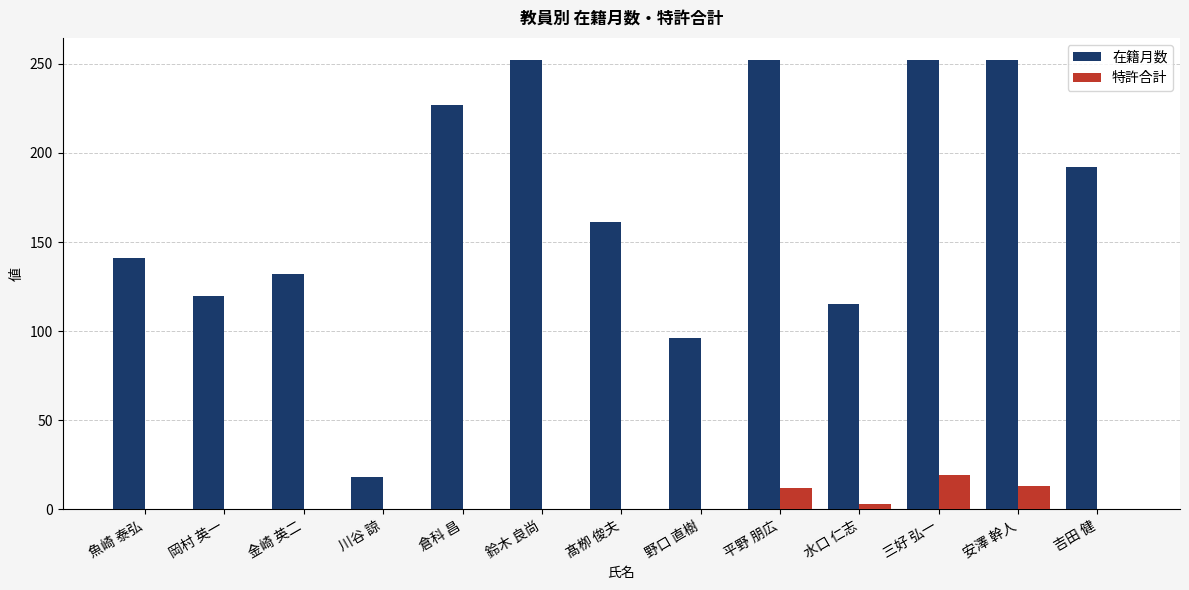

Which series changed the most between 髙栁 俊夫 and 三好 弘一?

在籍月数